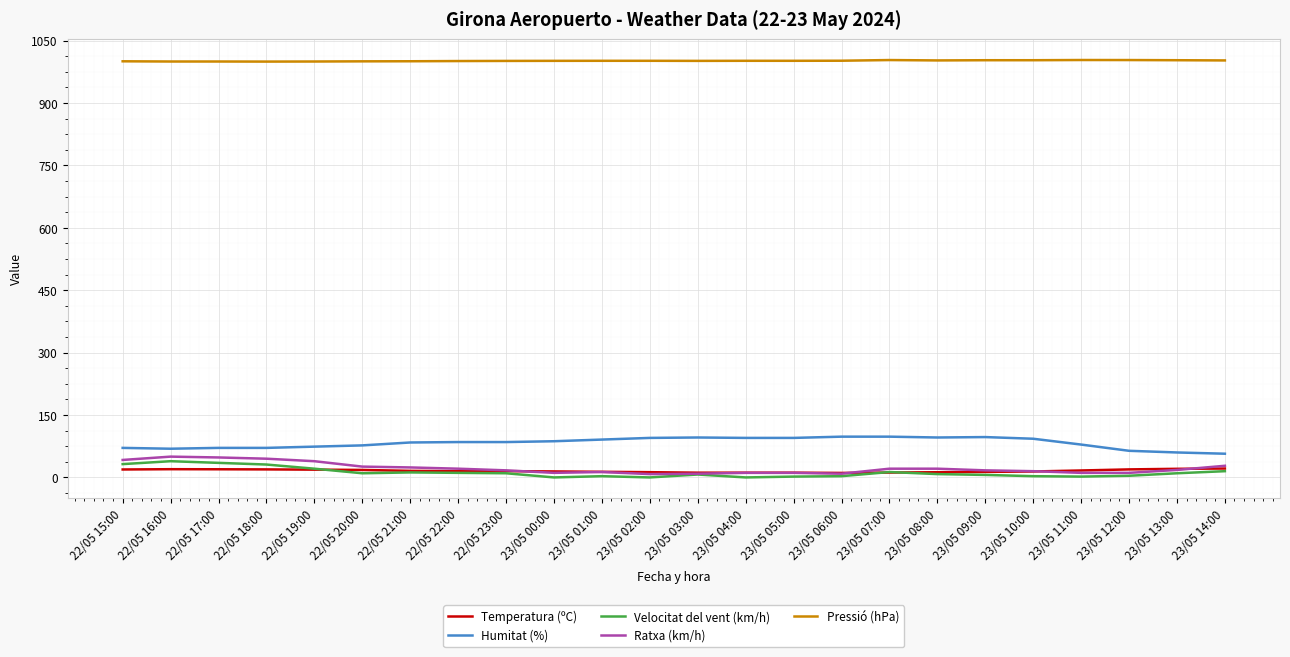

Which series has the largest total across all categories?

Pressió (hPa)